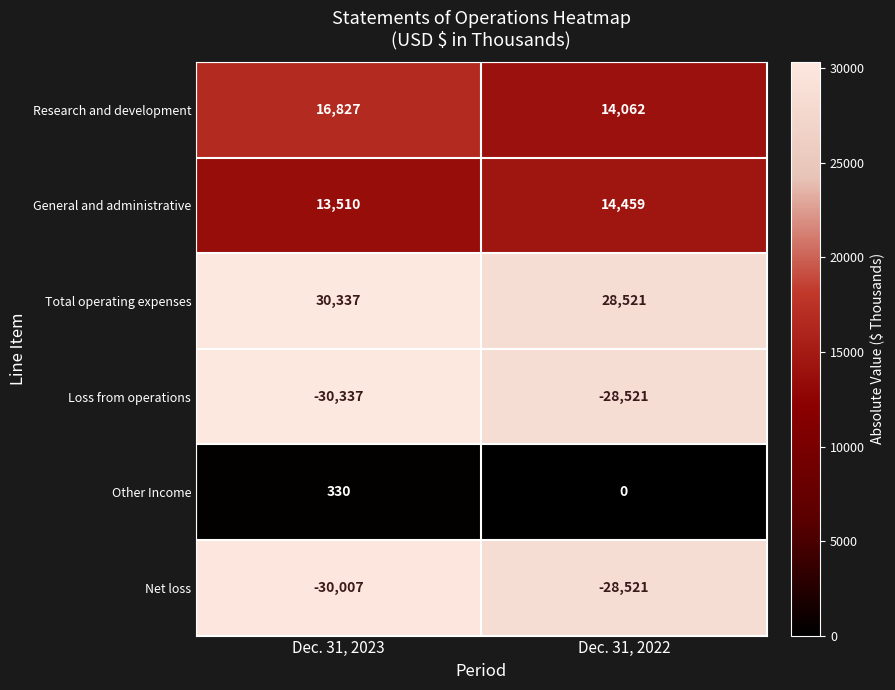

Rank the categories by Net loss value from highest to lowest.

Dec. 31, 2022, Dec. 31, 2023